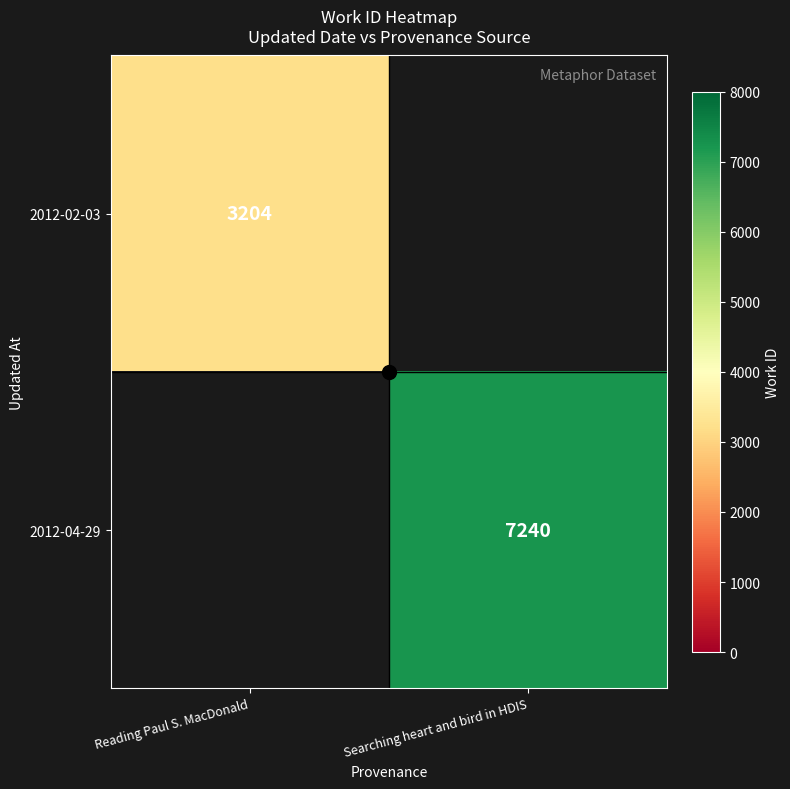

True or false: 2012-04-29 has a value of 11599 at Searching heart and bird in HDIS.

False